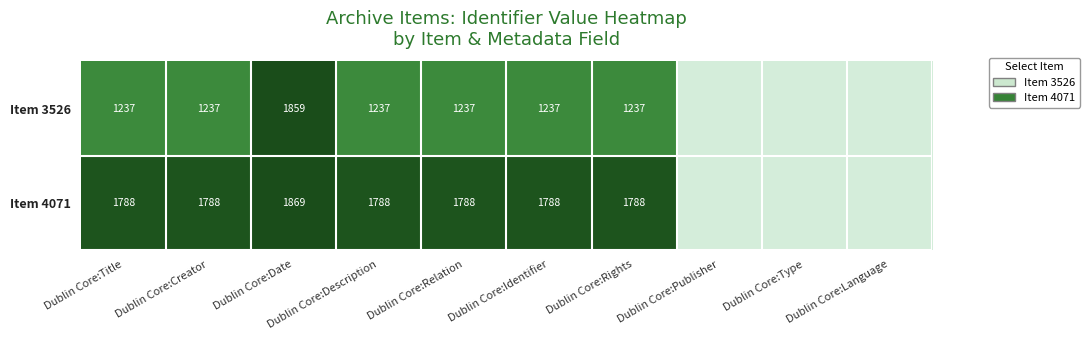

Where does the Item 4071 series first go above 1788?

Dublin Core:Date